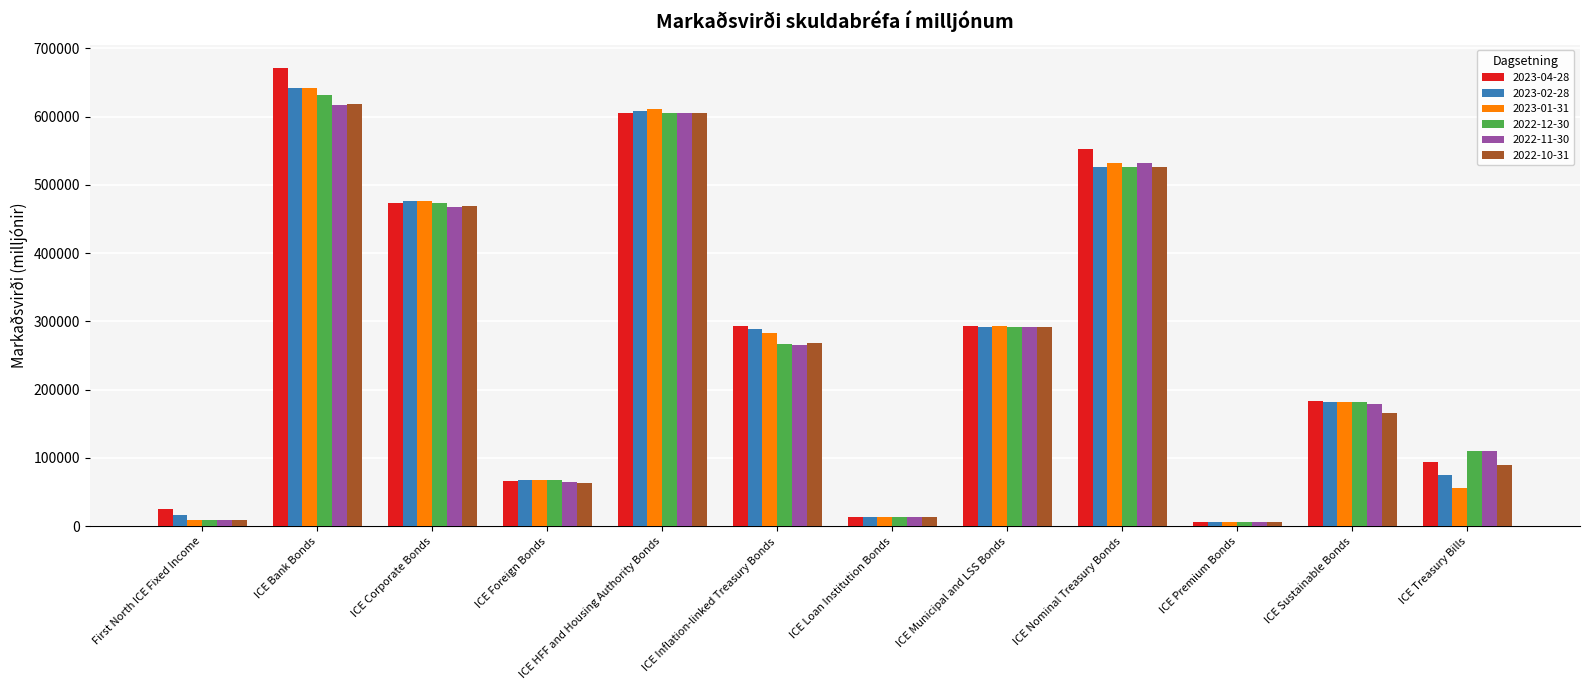

How many distinct data groups are displayed?

6